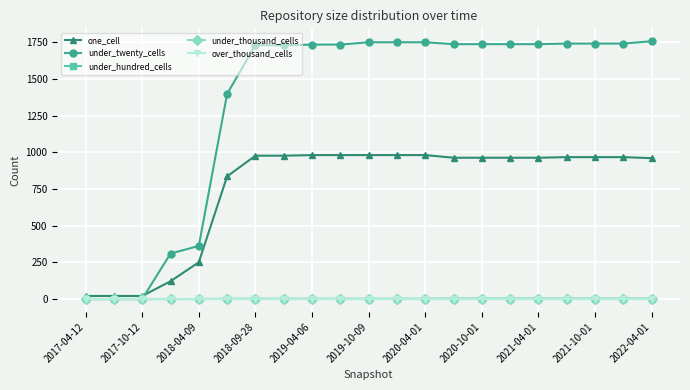

Is this an area chart (filled region under the line)?

No